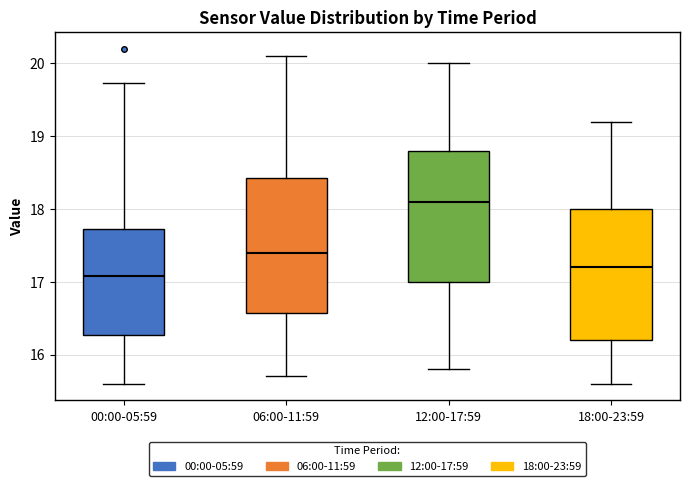

Reading left to right, transcribe this box plot: for each box, give where its median line is, the range the box spans, and where its two whiskers end, as read against the y-axis. The values are not printed on the chart, so give them approximately, as read against the axis.

00:00-05:59: median 17.1, box 16.3 to 17.7, whiskers 15.6 to 19.7
06:00-11:59: median 17.4, box 16.6 to 18.4, whiskers 15.7 to 20.1
12:00-17:59: median 18.1, box 17.0 to 18.8, whiskers 15.8 to 20.0
18:00-23:59: median 17.2, box 16.2 to 18.0, whiskers 15.6 to 19.2